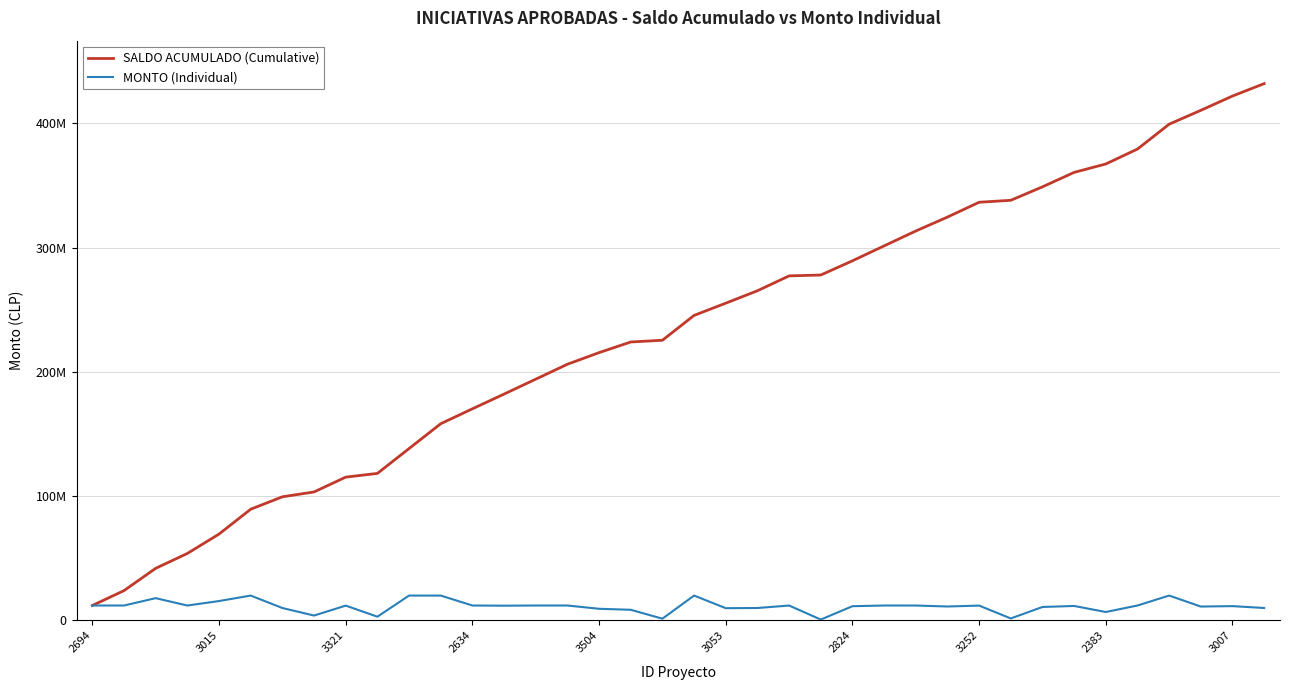

Does the chart display data point markers on the line(s)?

No